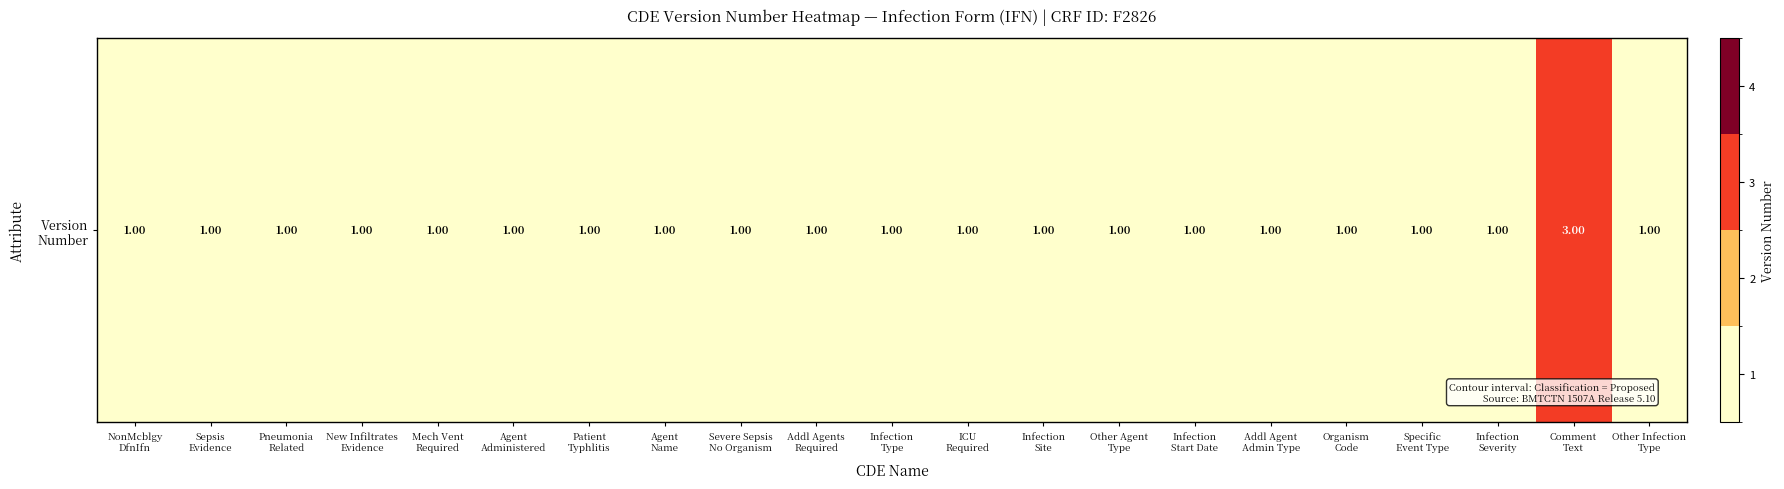

List the labels in order of value, largest first.

Comment
Text, NonMcblgy
DfnIfn, Sepsis
Evidence, Pneumonia
Related, New Infiltrates
Evidence, Mech Vent
Required, Agent
Administered, Patient
Typhlitis, Agent
Name, Severe Sepsis
No Organism, Addl Agents
Required, Infection
Type, ICU
Required, Infection
Site, Other Agent
Type, Infection
Start Date, Addl Agent
Admin Type, Organism
Code, Specific
Event Type, Infection
Severity, Other Infection
Type